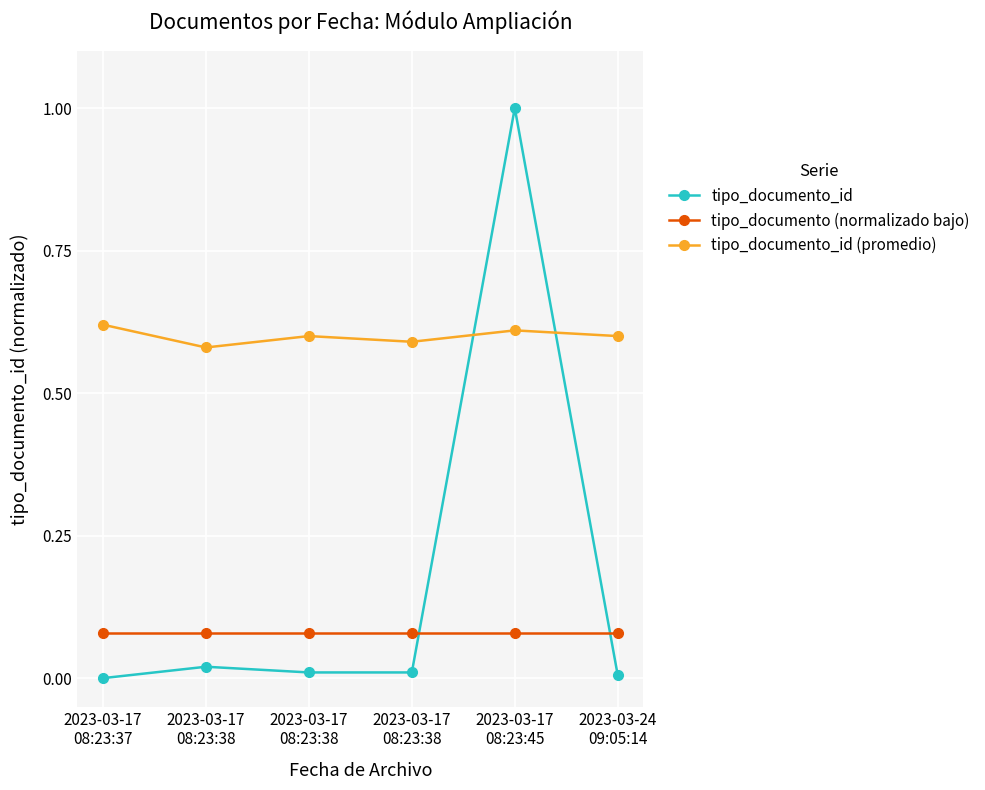

What is the maximum value shown in the chart?

1.0